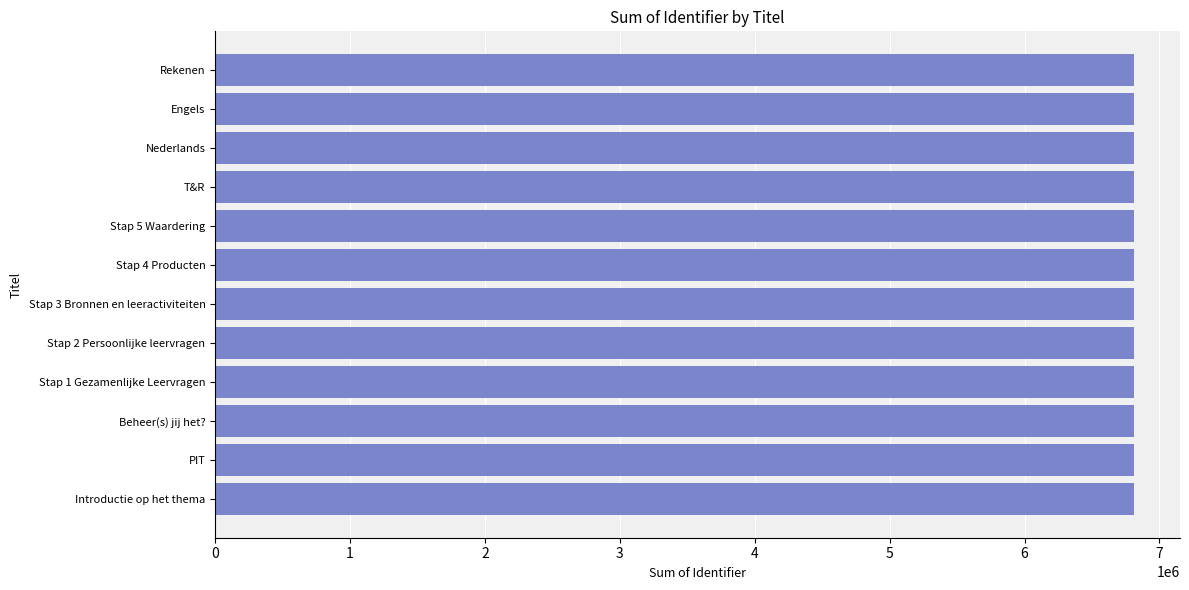

The value at Stap 2 Persoonlijke leervragen is 12244216. True or false?

False